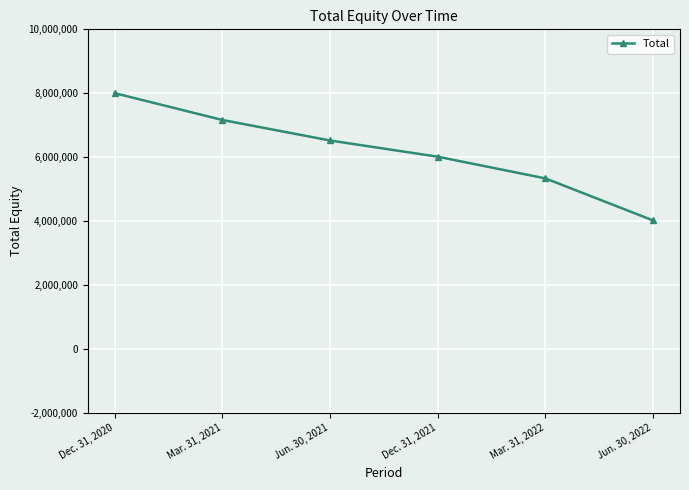

What is the label of the 2nd point from the left?

Mar. 31, 2021